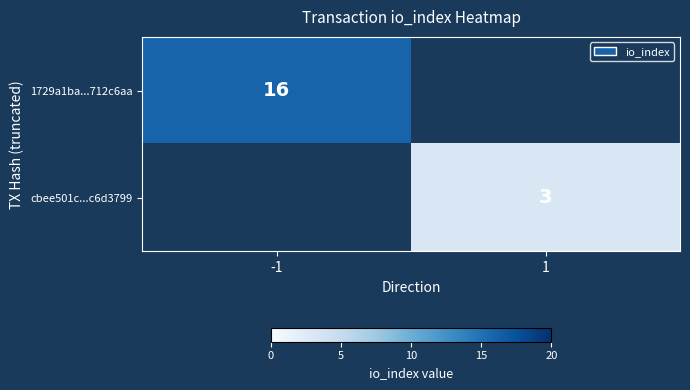

The cbee501c...c6d3799 series shows 1 at 1. True or false?

False